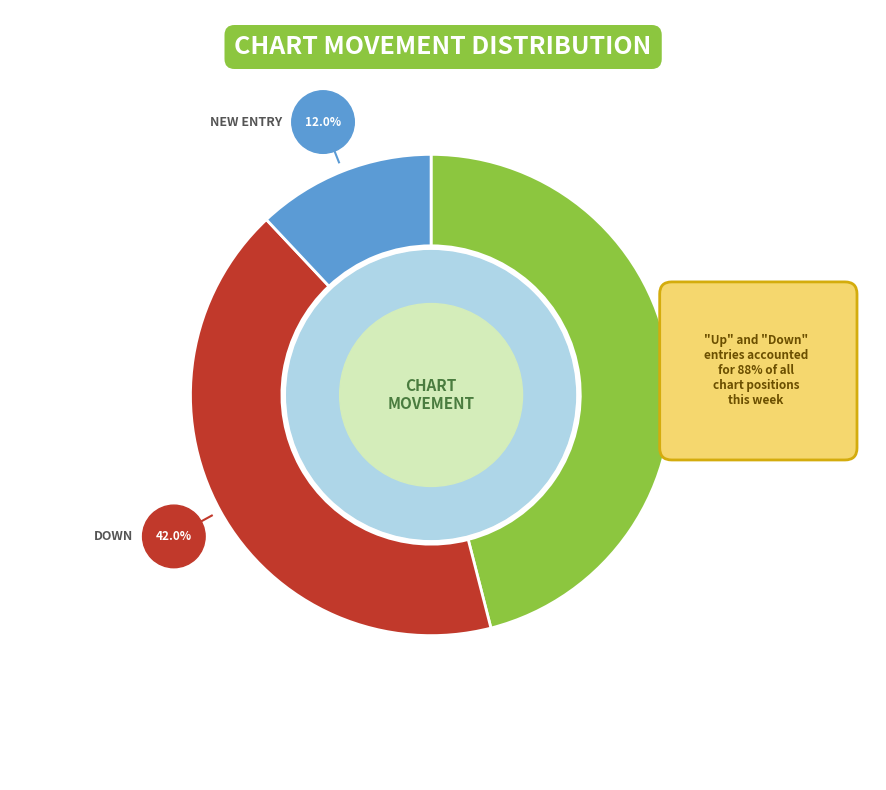

What is the largest slice in the pie chart?

up